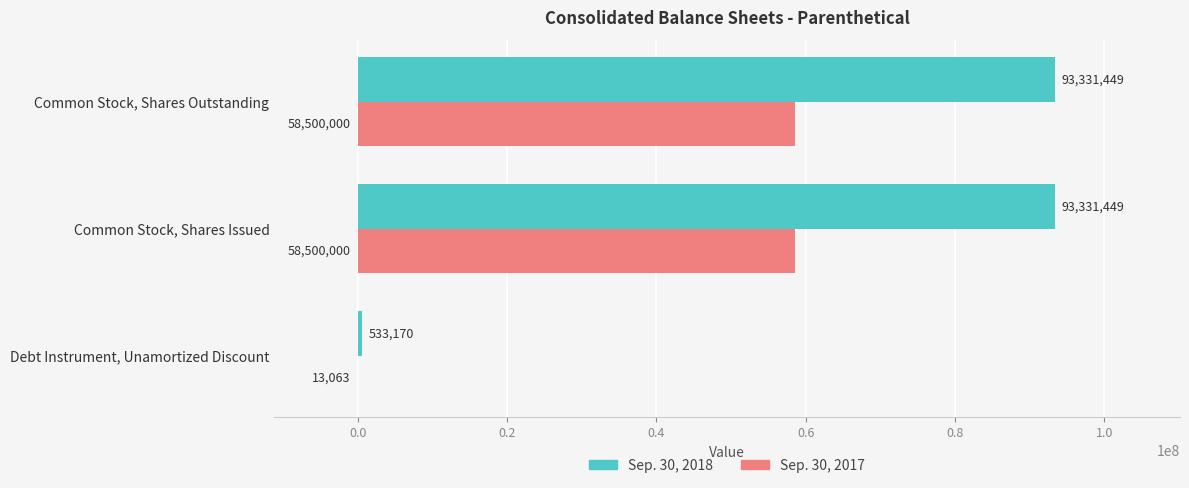

What is the maximum value shown in the chart?

93331449